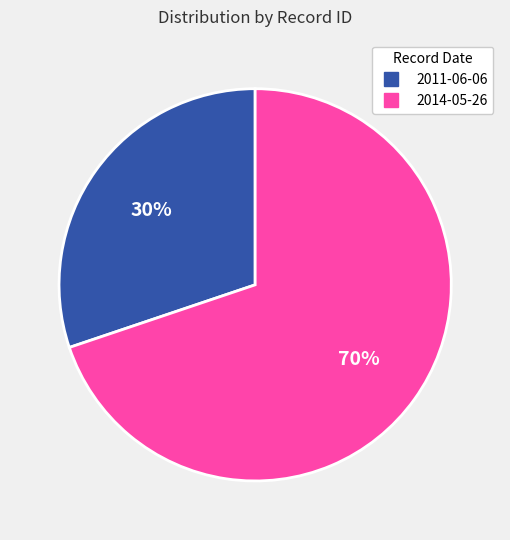

Rank the categories by value from lowest to highest.

2011-06-06, 2014-05-26